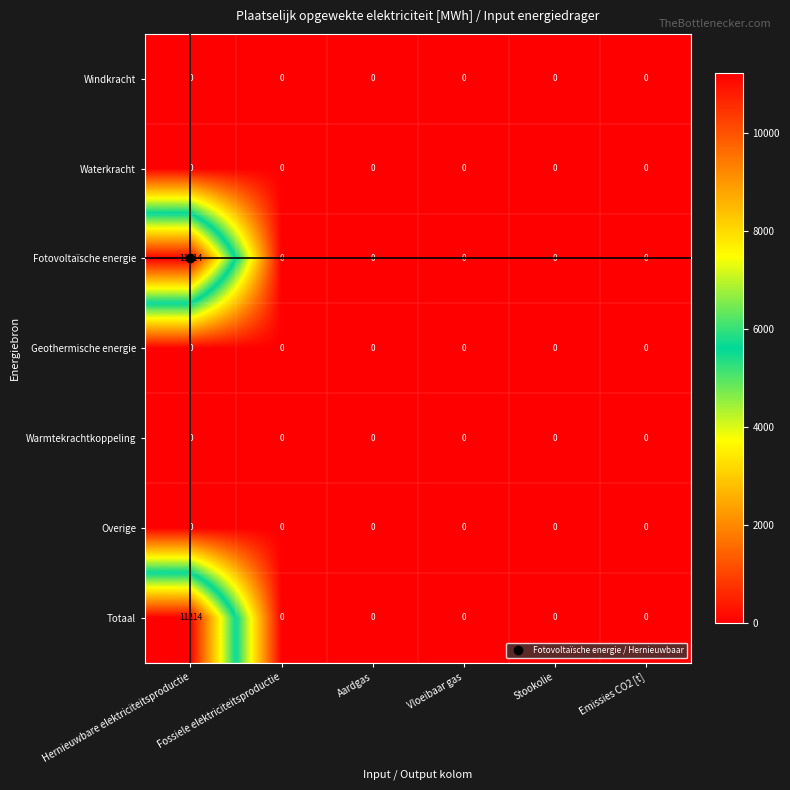

The value of Totaal at Stookolie is 0. True or false?

True